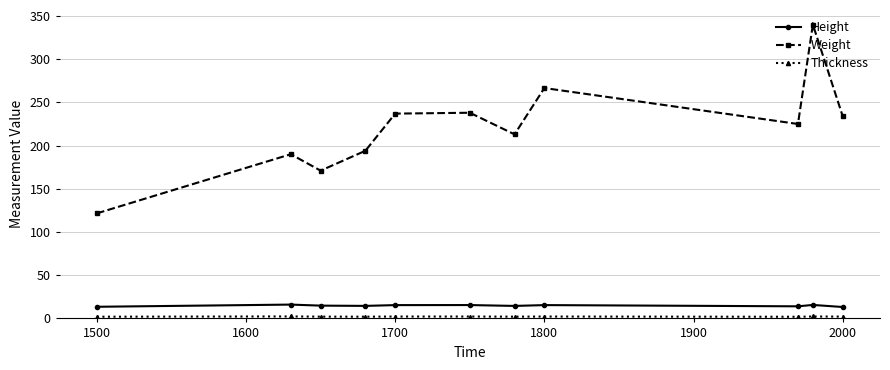

True or false: Height has more than 1 points higher than both neighbors.

True